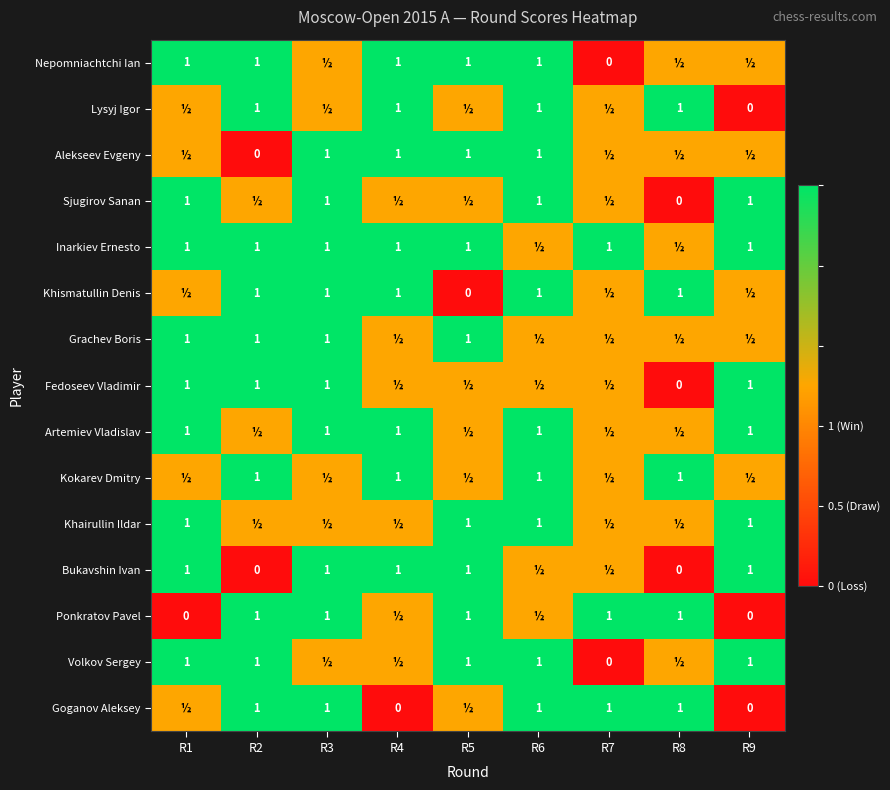

The value of Inarkiev Ernesto at R1 is 1.0. True or false?

True